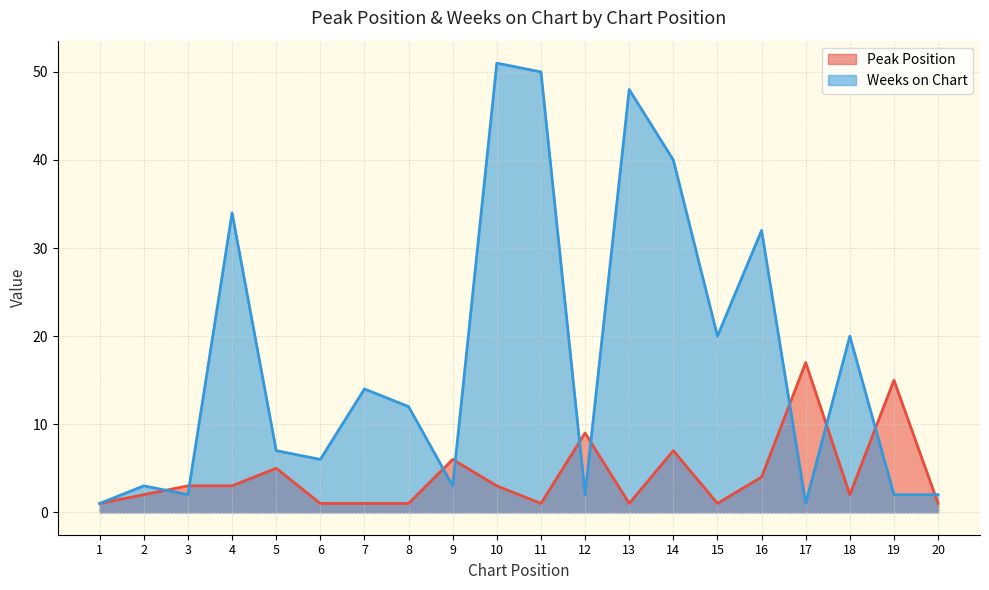

Which series has the largest range (max minus min)?

Weeks on Chart